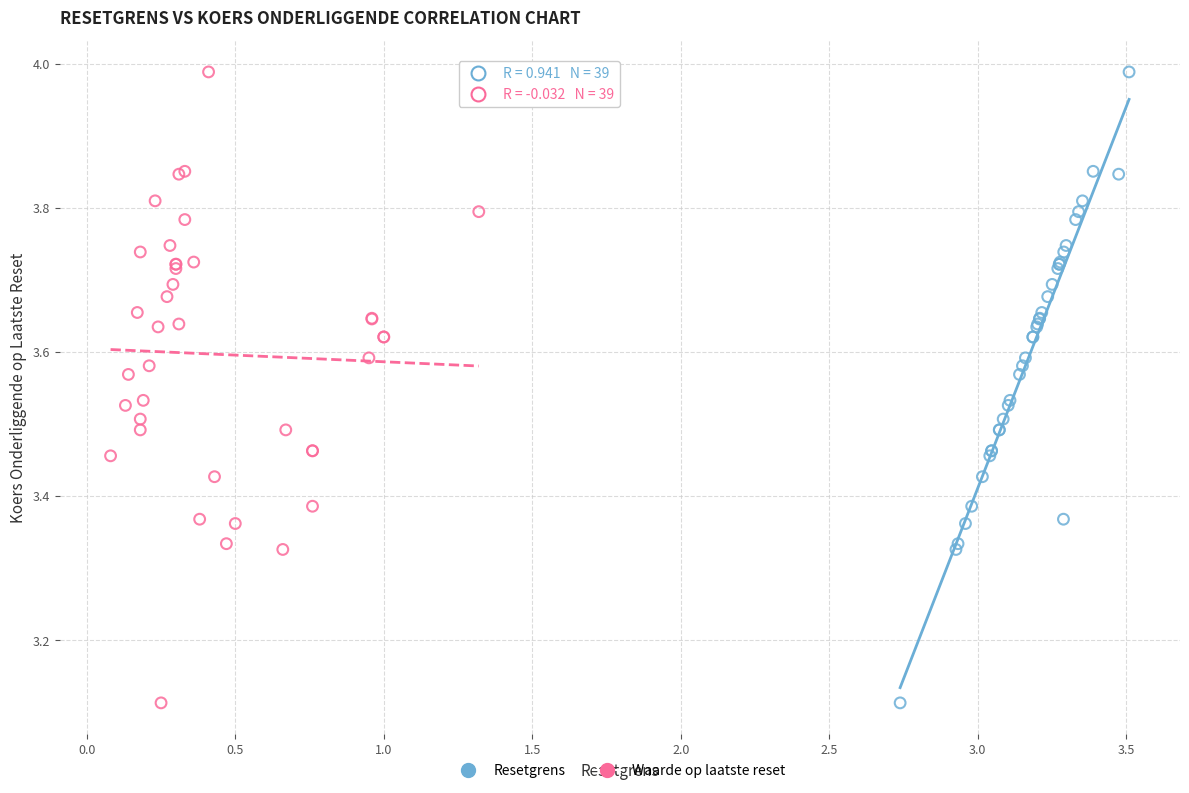

What are all the series names shown in the legend?

Resetgrens, Waarde op laatste reset